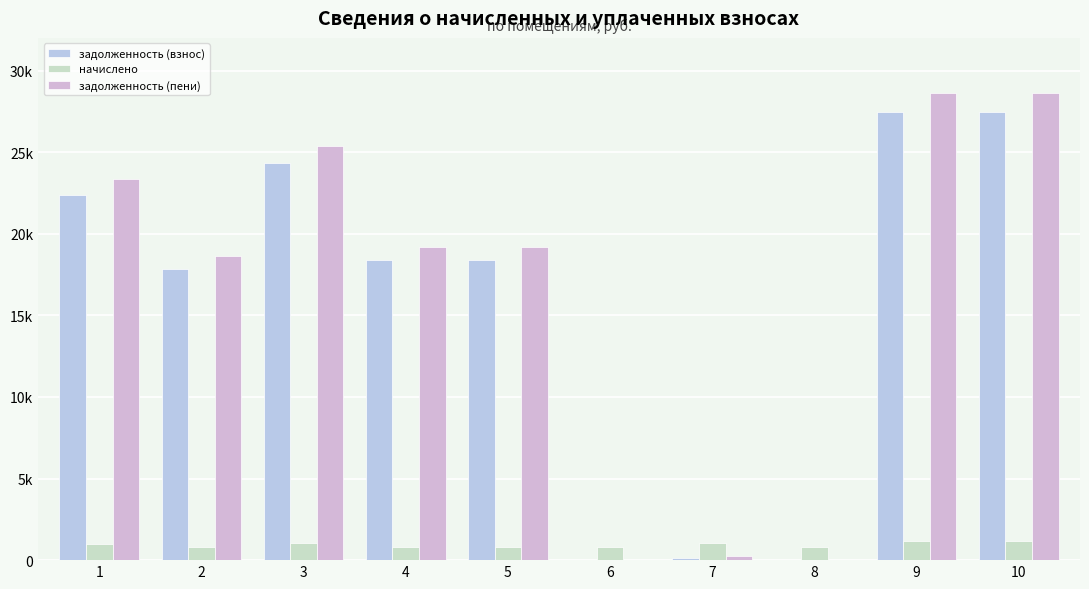

What is the difference between the second highest and second lowest values in the задолженность (пени) series?

28644.0